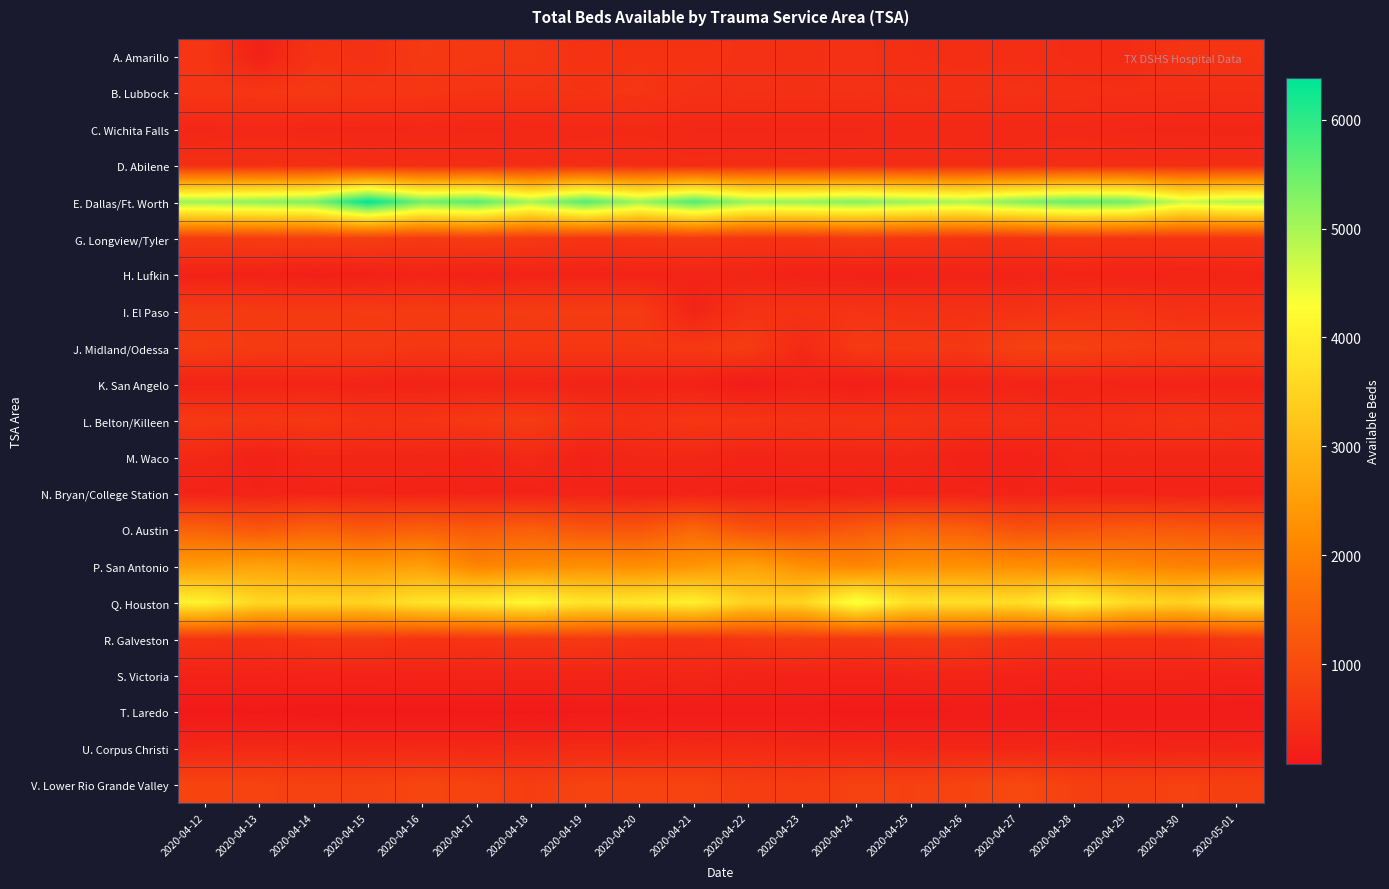

Rank the series by their maximum value, from lowest to highest.

T. Laredo, H. Lufkin, K. San Angelo, N. Bryan/College Station, S. Victoria, C. Wichita Falls, M. Waco, U. Corpus Christi, D. Abilene, B. Lubbock, A. Amarillo, I. El Paso, L. Belton/Killeen, R. Galveston, G. Longview/Tyler, J. Midland/Odessa, V. Lower Rio Grande Valley, O. Austin, P. San Antonio, Q. Houston, E. Dallas/Ft. Worth